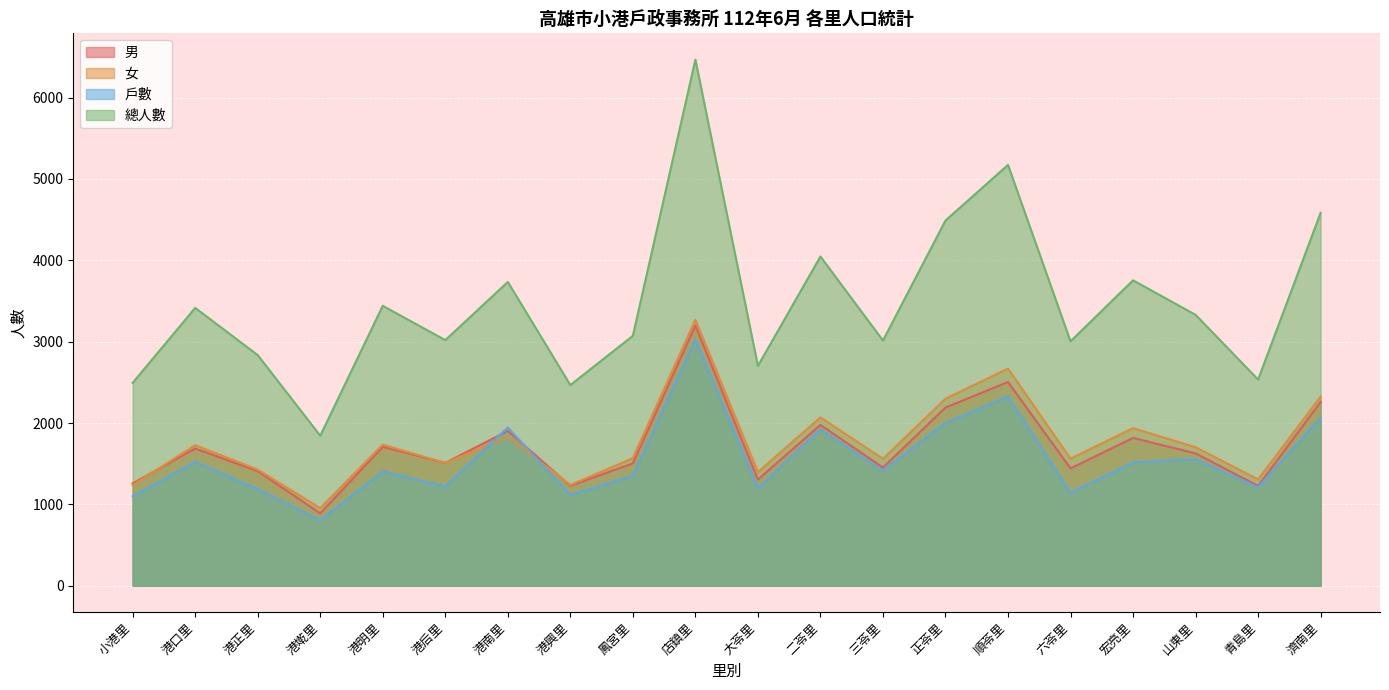

True or false: 女 and 總人數 cross at least once.

False